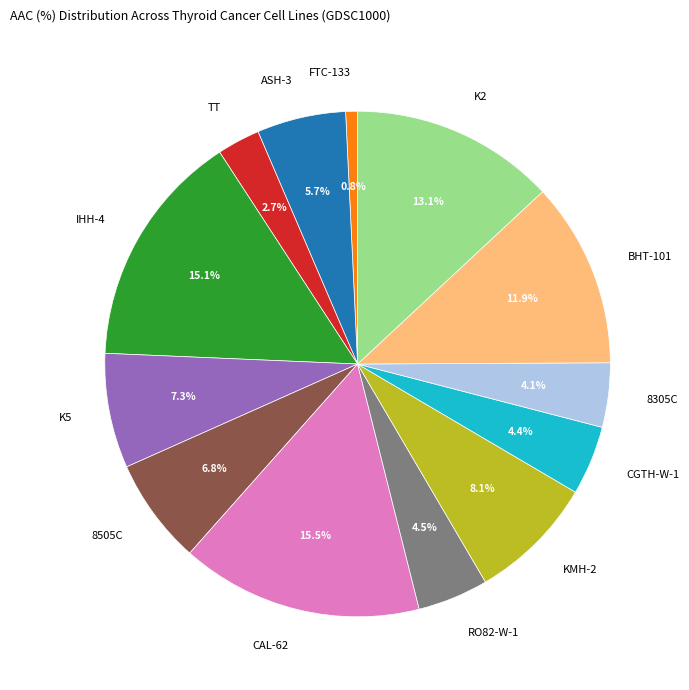

How much of the chart is everything except 8505C?

93.2%